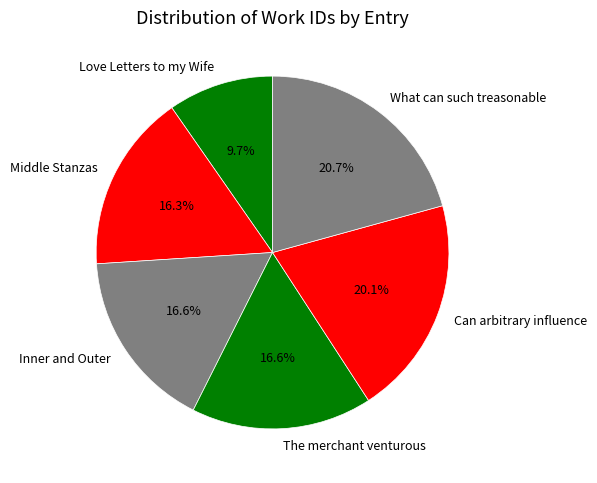

Combined, what portion of the pie is Can arbitrary influence and The merchant venturous?

36.7%